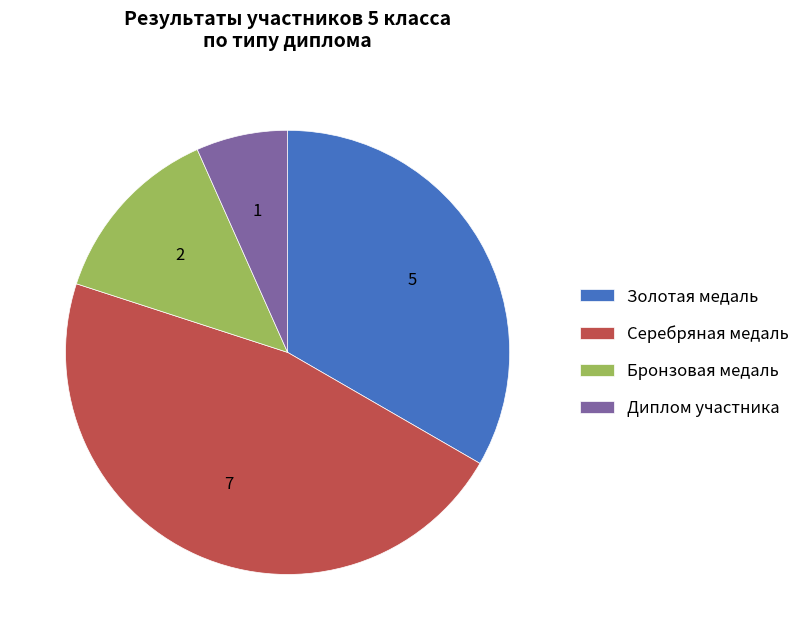

Which category has the smallest portion of the pie?

Диплом участника